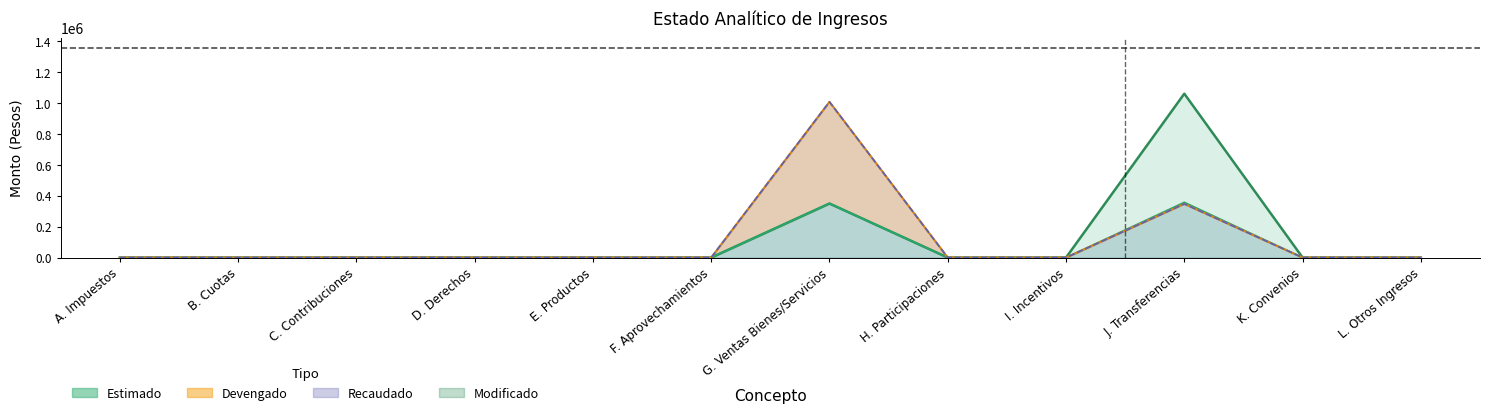

Where is Recaudado nearest to the value 504261?

J. Transferencias